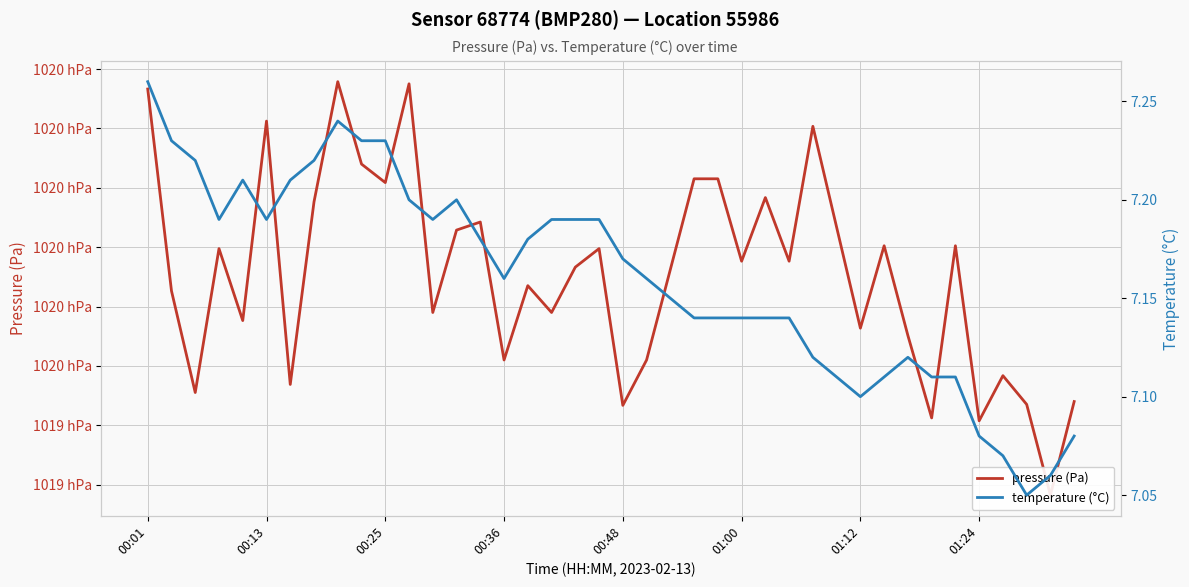

At how many categories does at least one series exceed 62073?

40